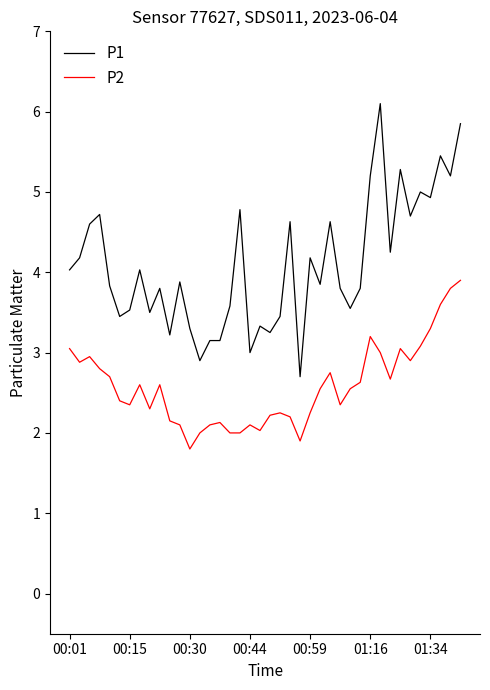

Rank the series by their maximum value, from highest to lowest.

P1, P2